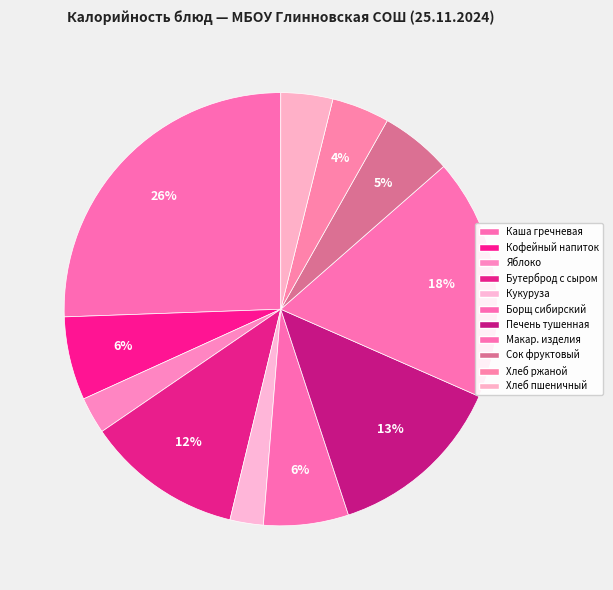

Count the number of slices in the pie.

11